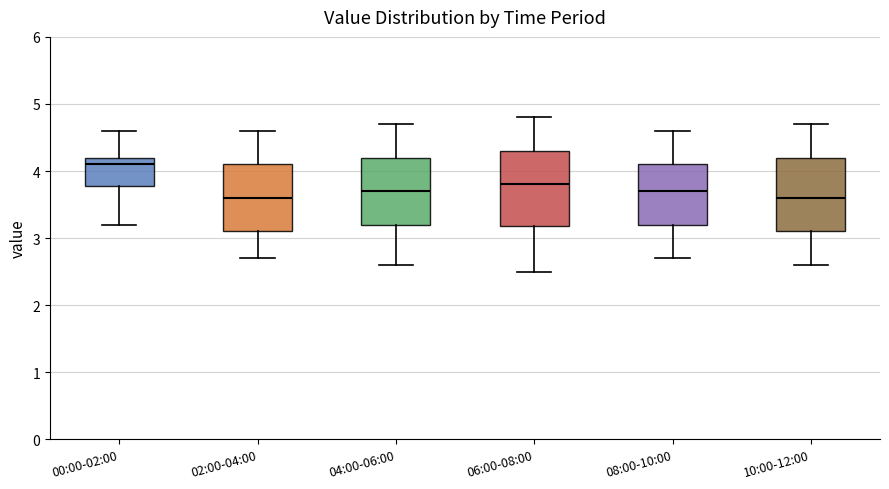

Where does the upper whisker of the box for 08:00-10:00 end on the y-axis? The values are not printed on the chart, so give them approximately, as read against the axis.

4.6